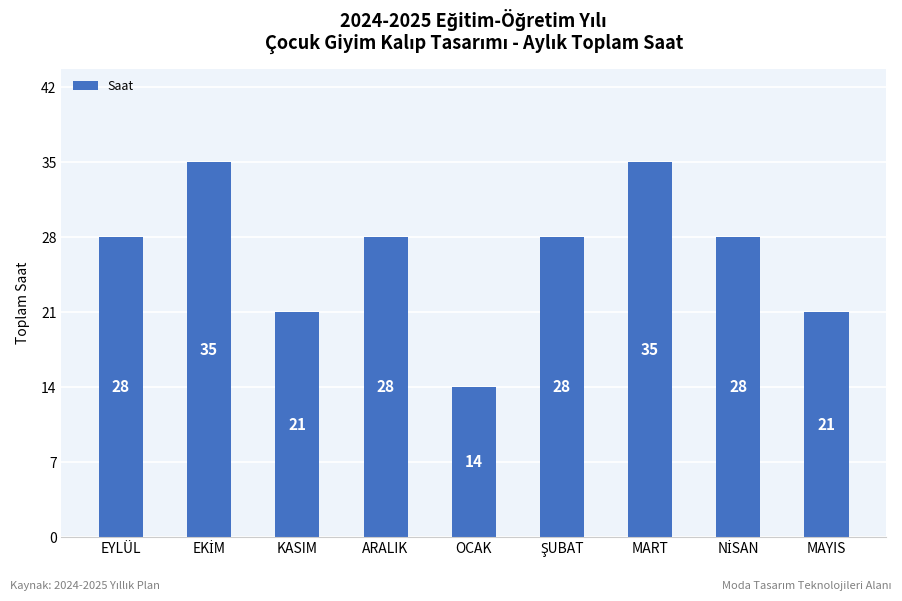

The value at EYLÜL is 41. True or false?

False